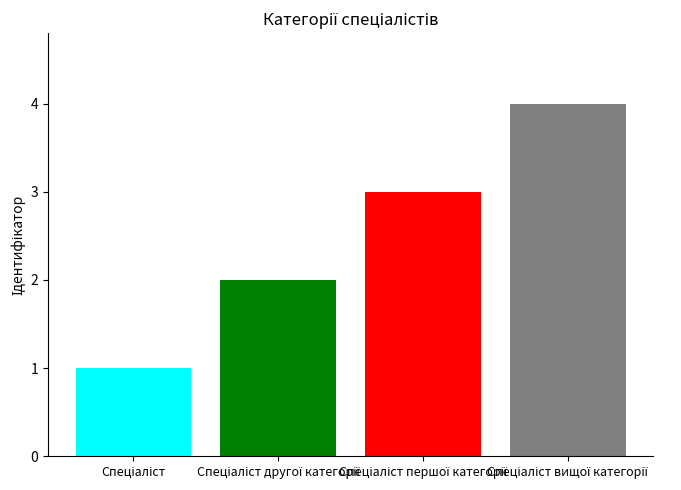

What is the maximum value shown in the chart?

4